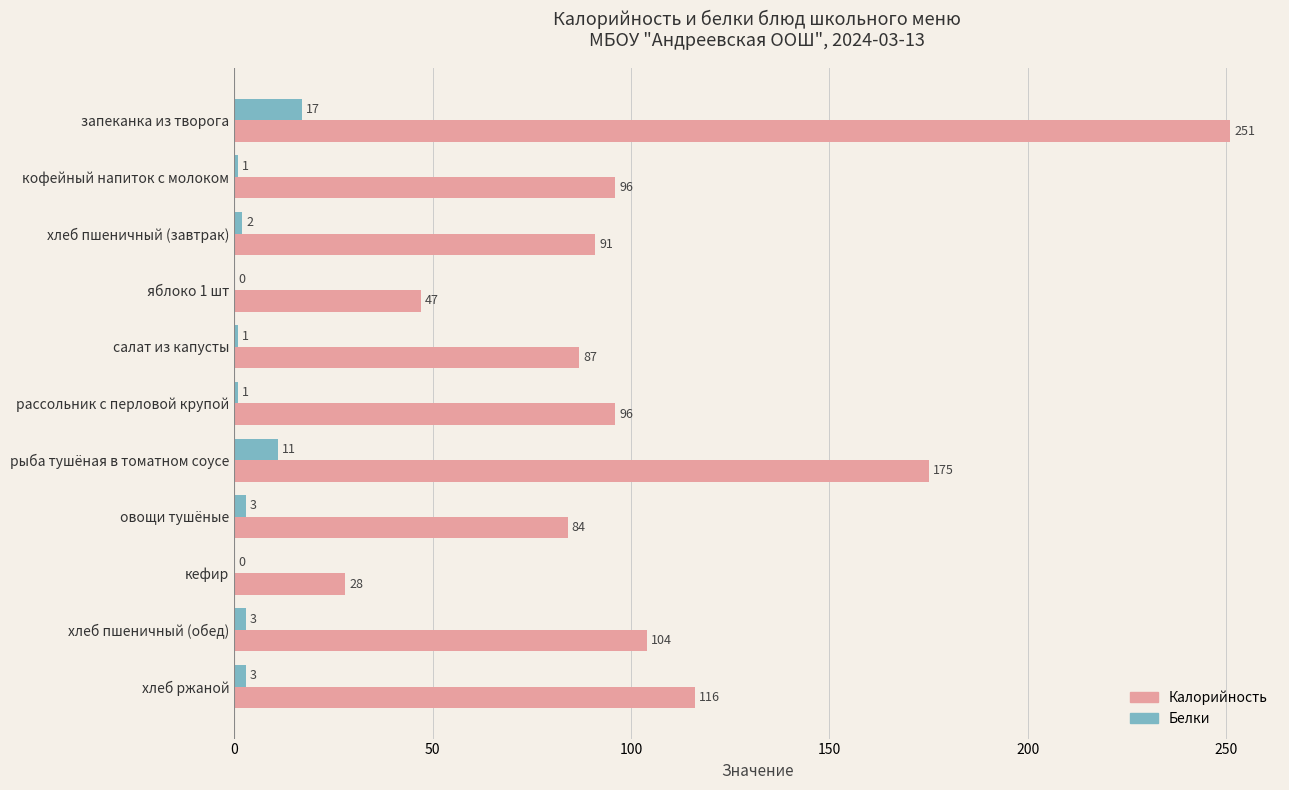

Which series changed the most between запеканка из творога and рассольник с перловой крупой?

Калорийность